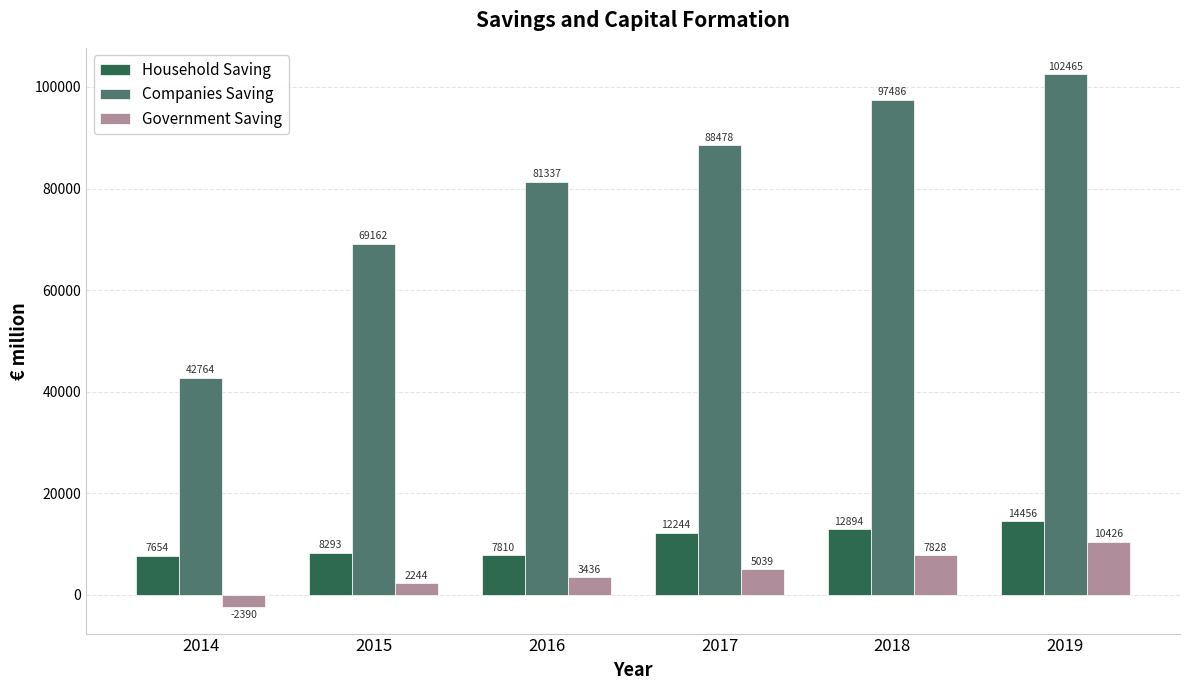

Rank the categories by Household Saving value from highest to lowest.

2019, 2018, 2017, 2015, 2016, 2014